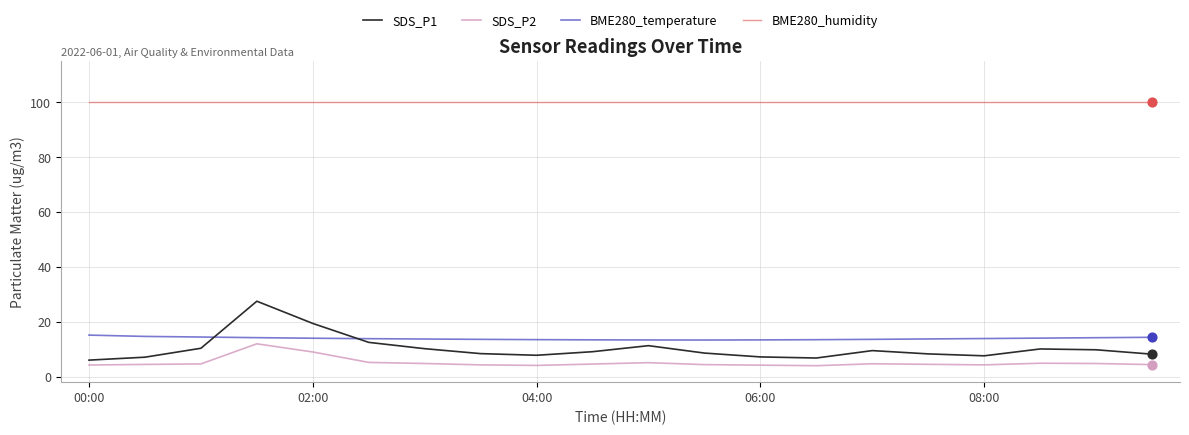

At how many categories does at least one series exceed 27?

20